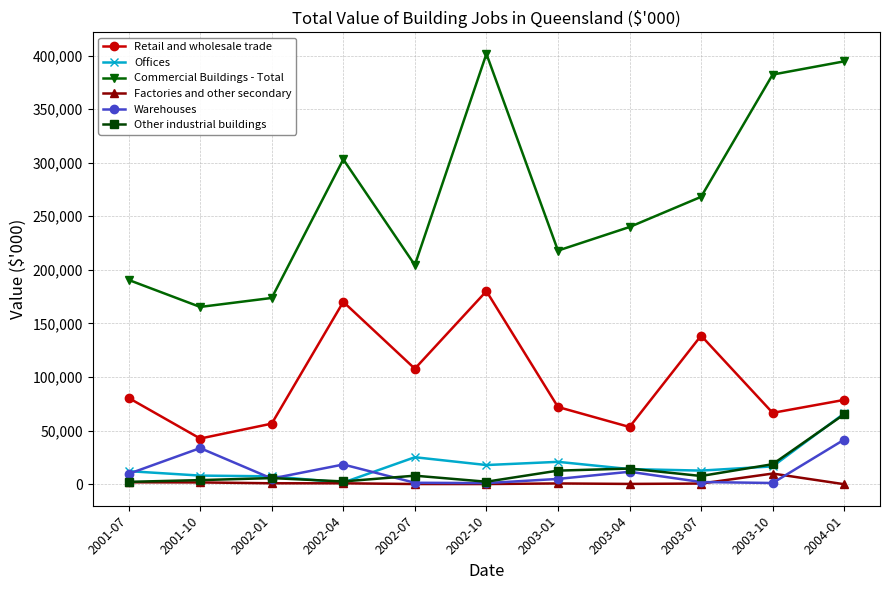

What is the difference between the highest and lowest values at 2001-07?

188784